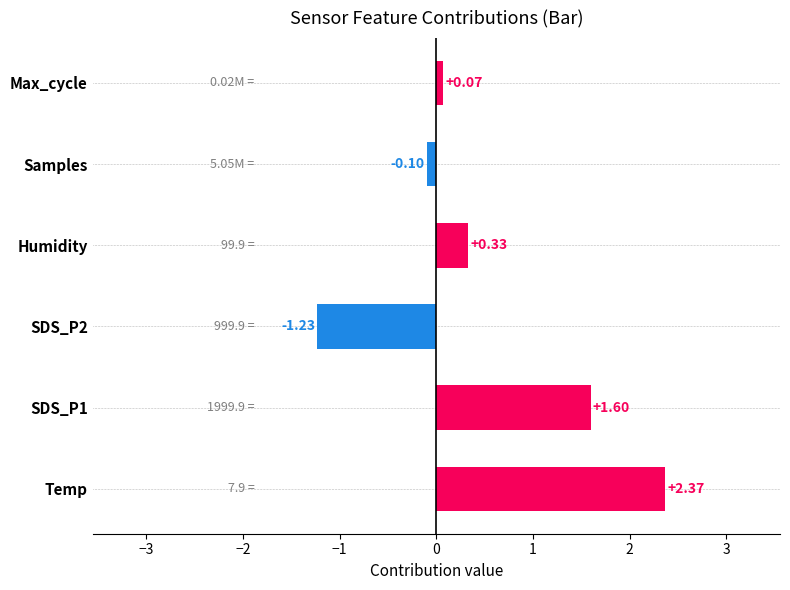

At which label is the value closest to 0?

Max_cycle